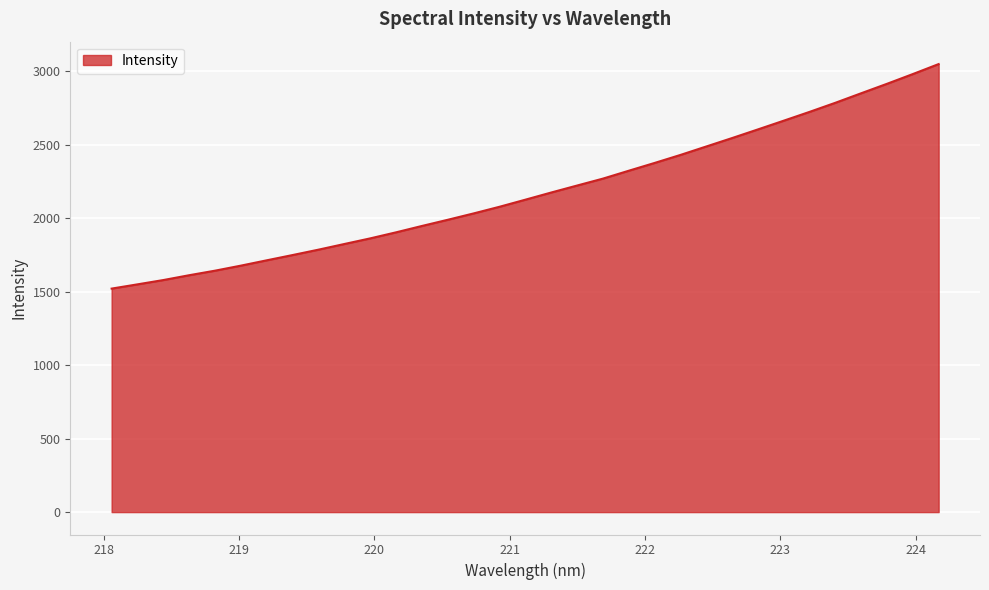

What is the maximum value shown in the chart?

3047.6